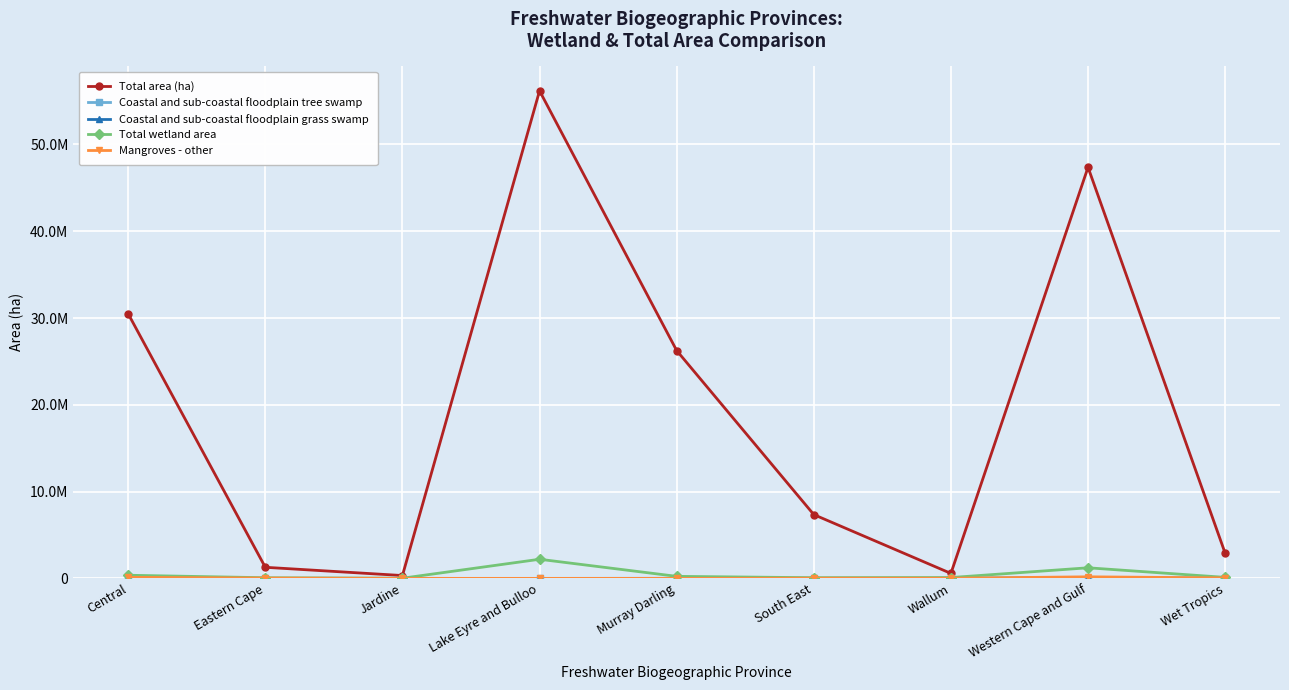

Read the Mangroves - other value at Jardine.

1149